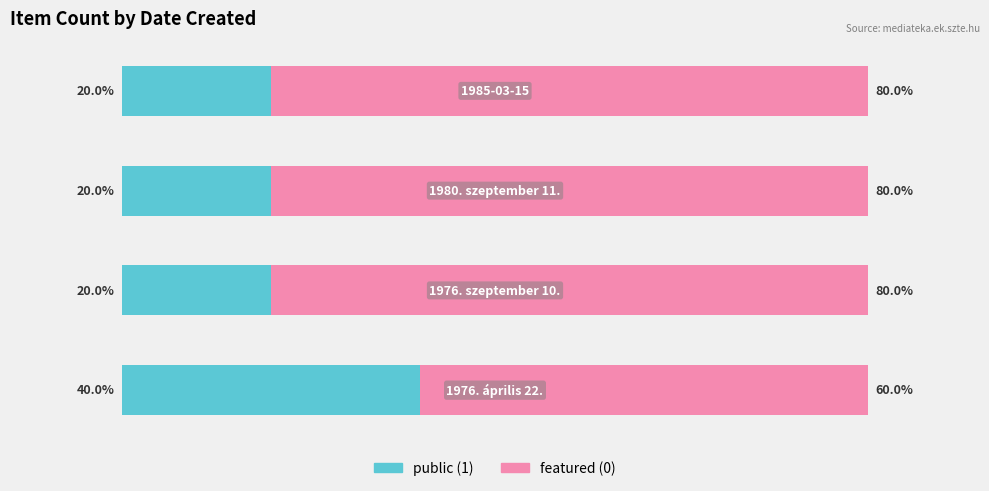

What are all the series names shown in the legend?

public (1), featured (0)